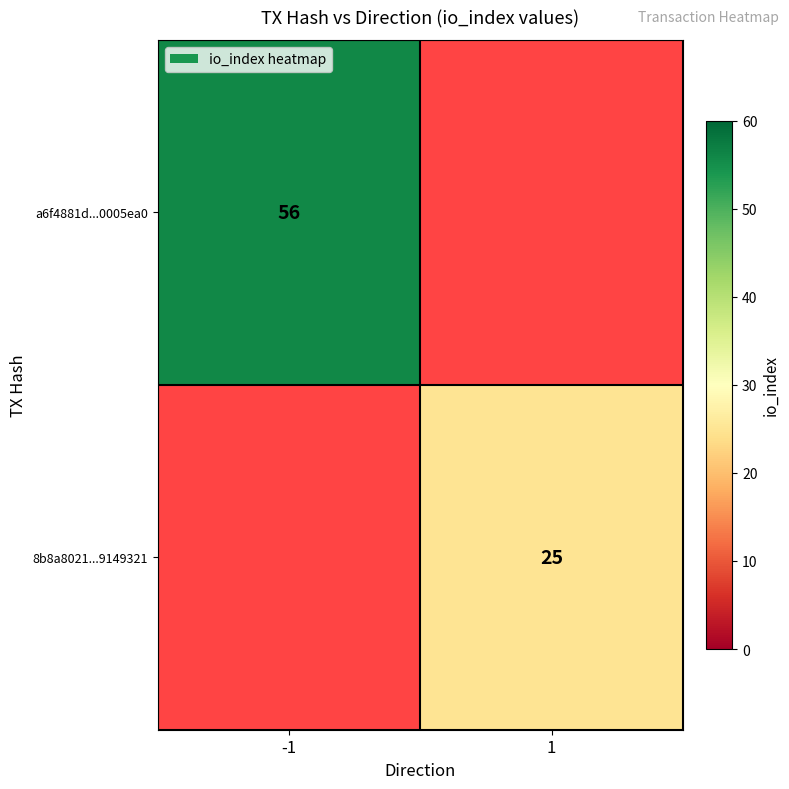

Is the value of 8b8a8021...9149321 at 1 greater than the value of a6f4881d...0005ea0 at -1?

No